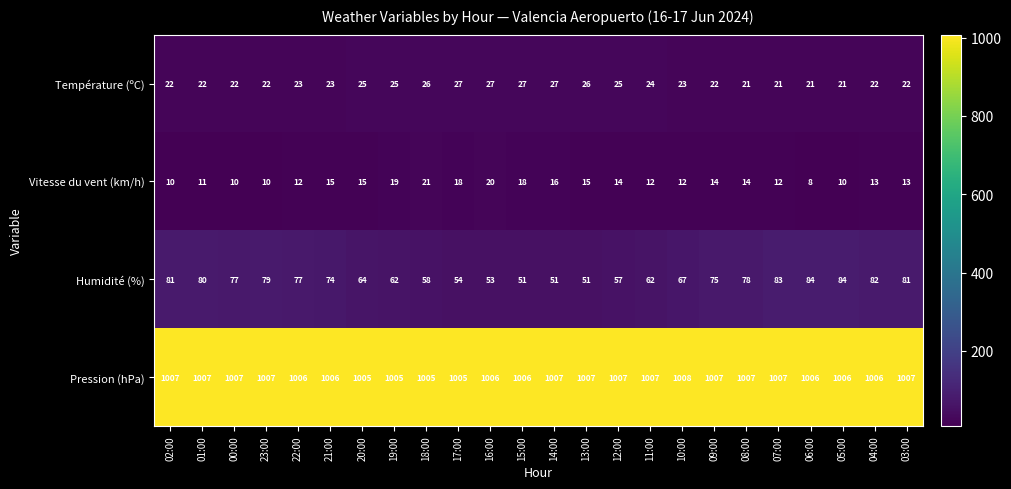

What is the smallest value displayed?

8